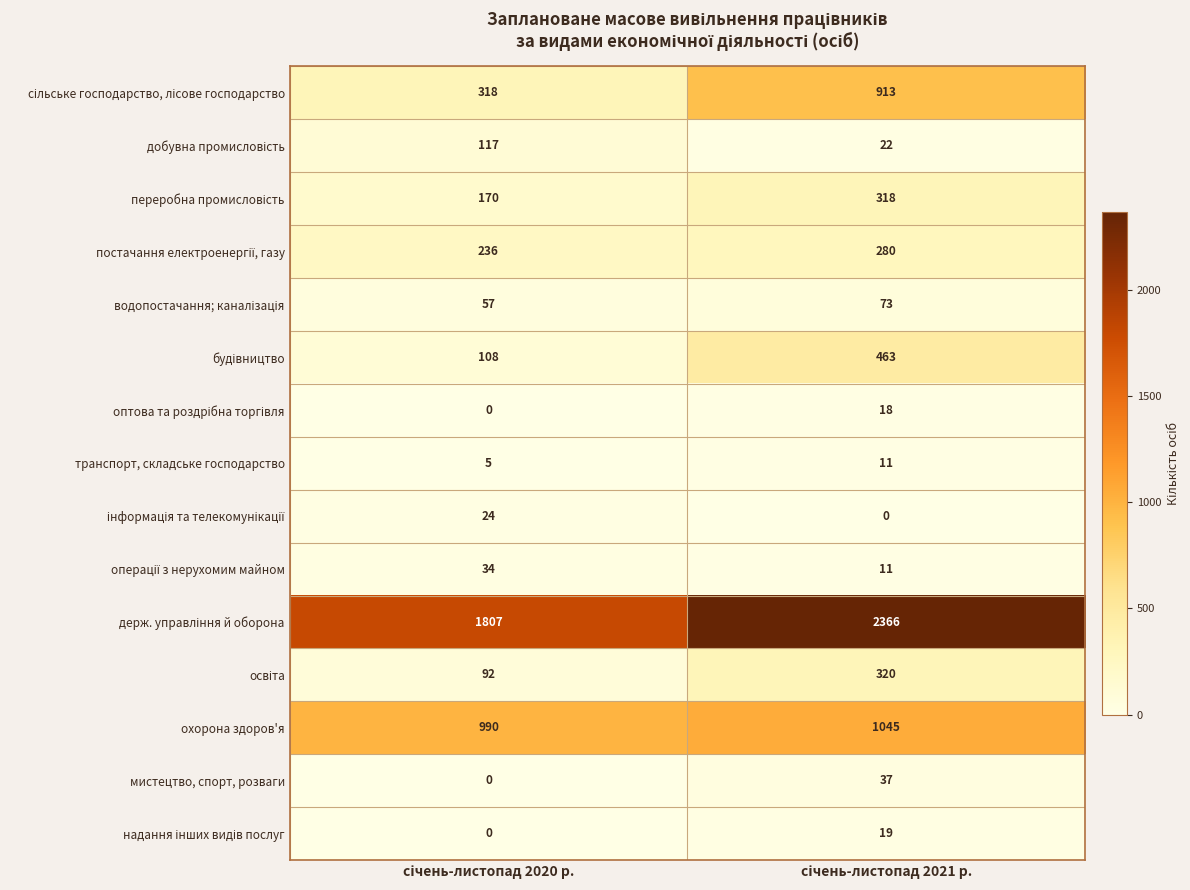

What is the lowest value of the транспорт, складське господарство series?

5